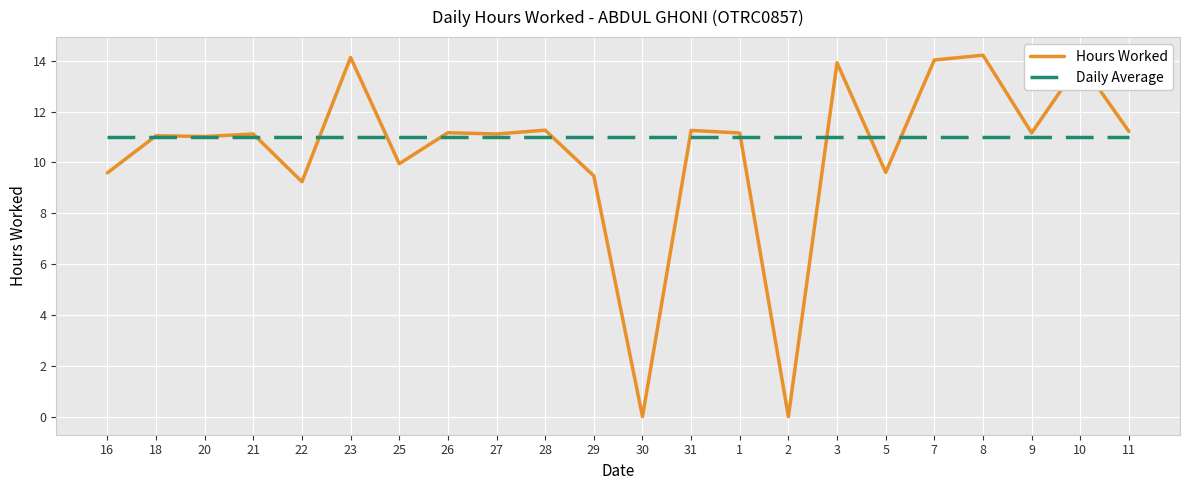

The Daily Average series shows 18.3 at 29. True or false?

False